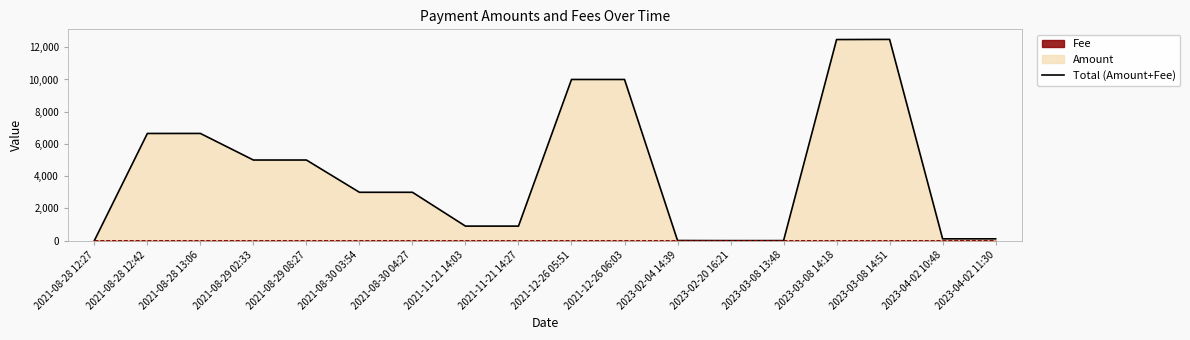

How many lines are shown in the chart?

1